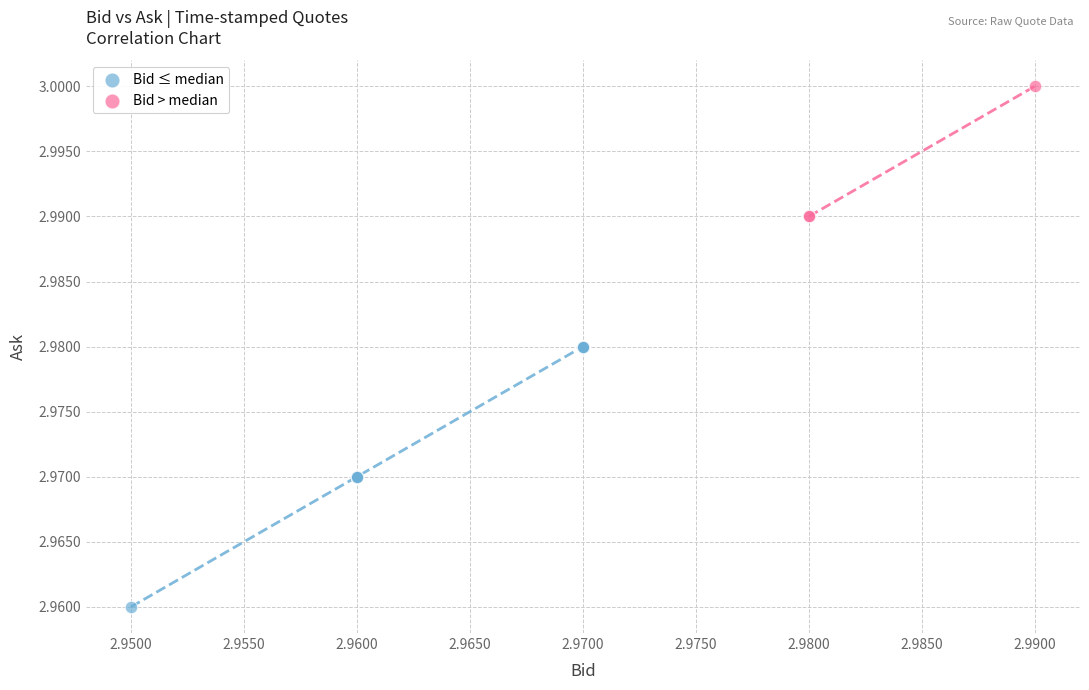

Which series reaches the maximum Y coordinate?

Bid > median